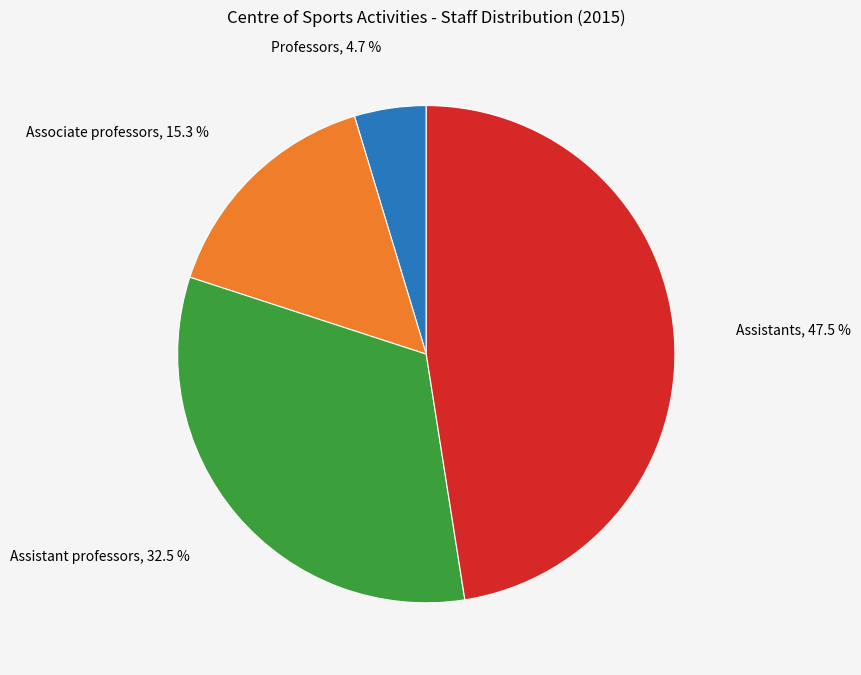

How many slices are in this pie chart?

4